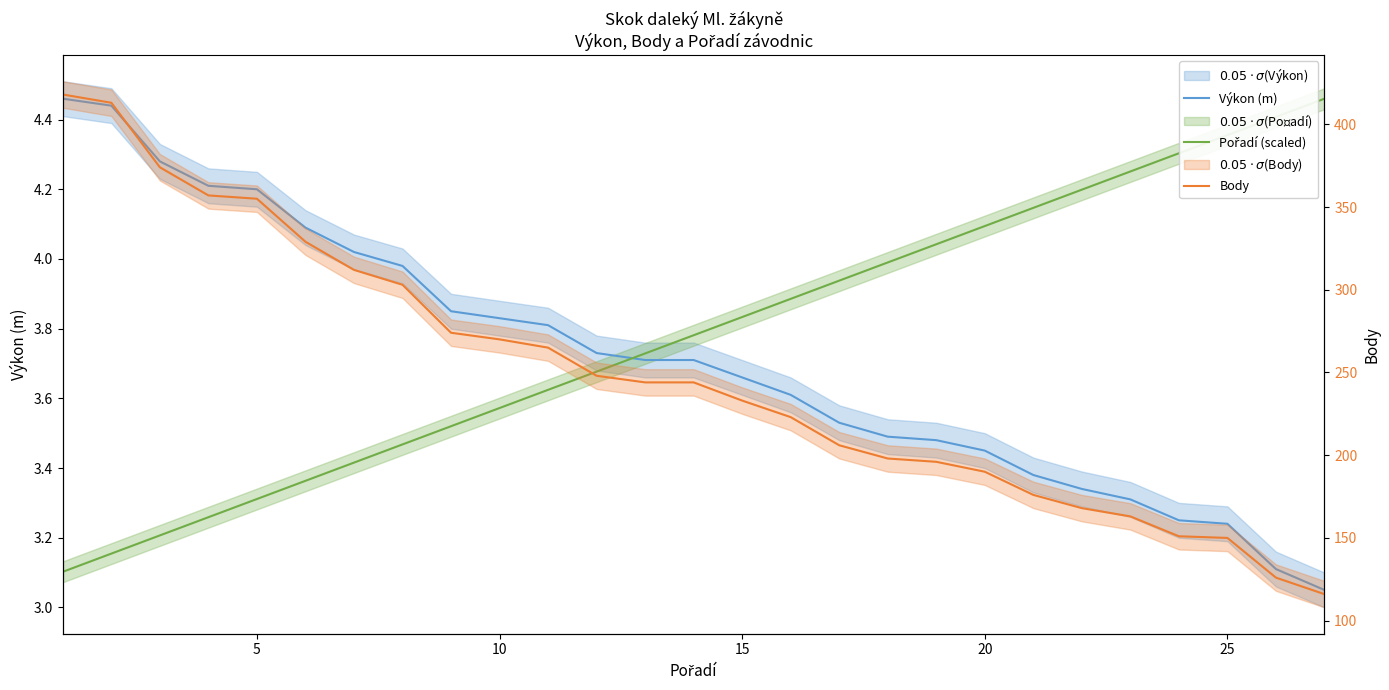

Which series ends up on top after the final intersection of Výkon (m) and Pořadí (scaled)?

Pořadí (scaled)